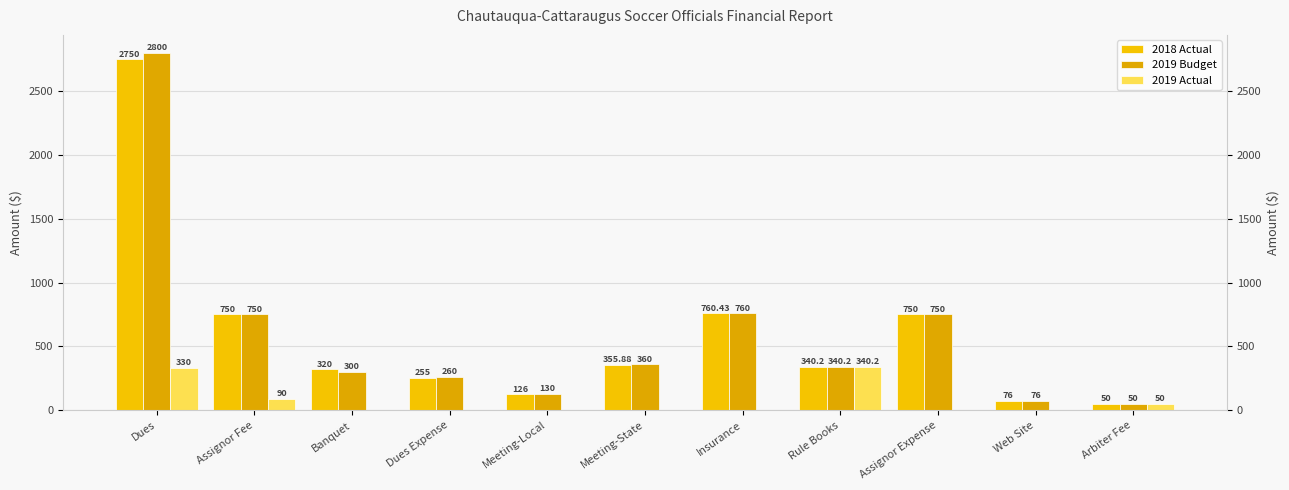

Are the bars horizontal?

No